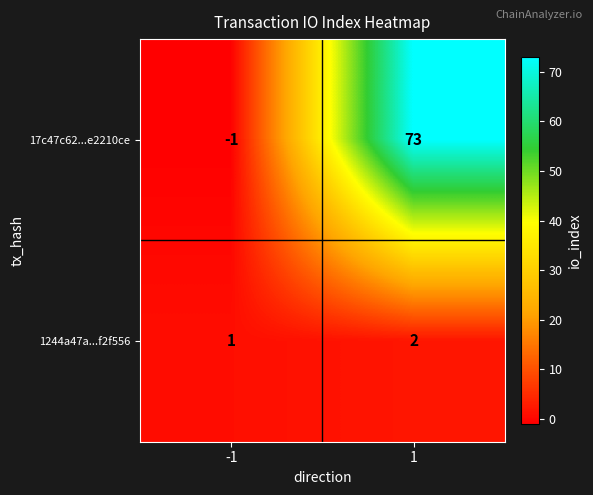

List the series in order of their overall mean, lowest first.

1244a47a...f2f556, 17c47c62...e2210ce